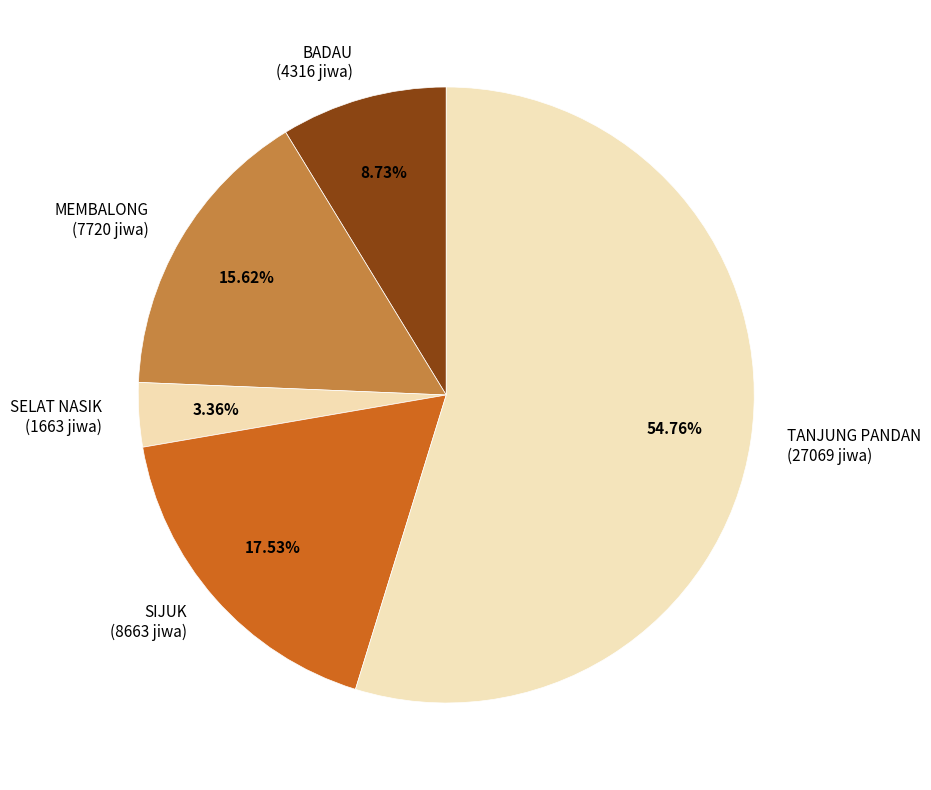

How many slices are in this pie chart?

5